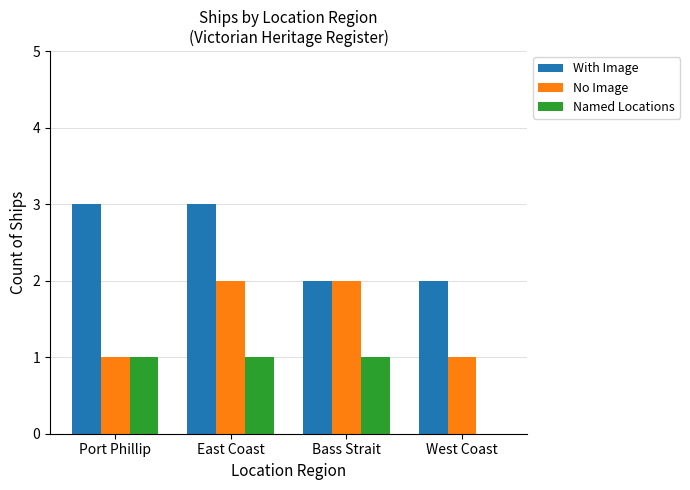

What is the difference between the No Image values at West Coast and Bass Strait?

1